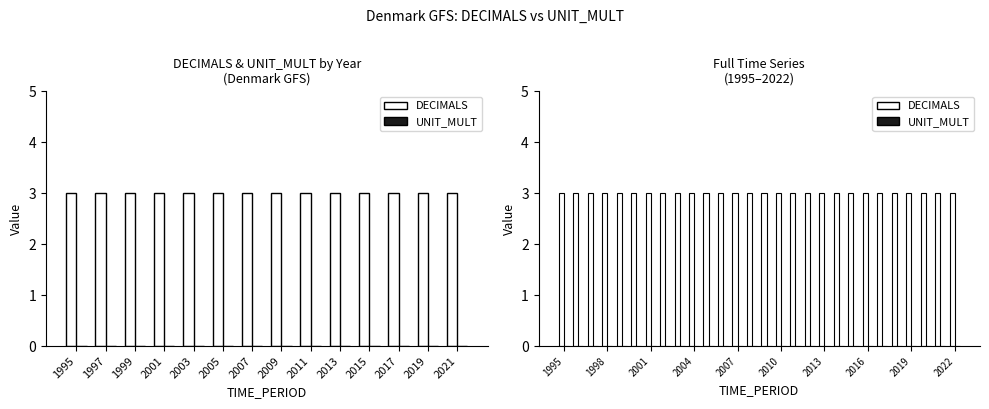

Does the chart contain stacked bars?

No